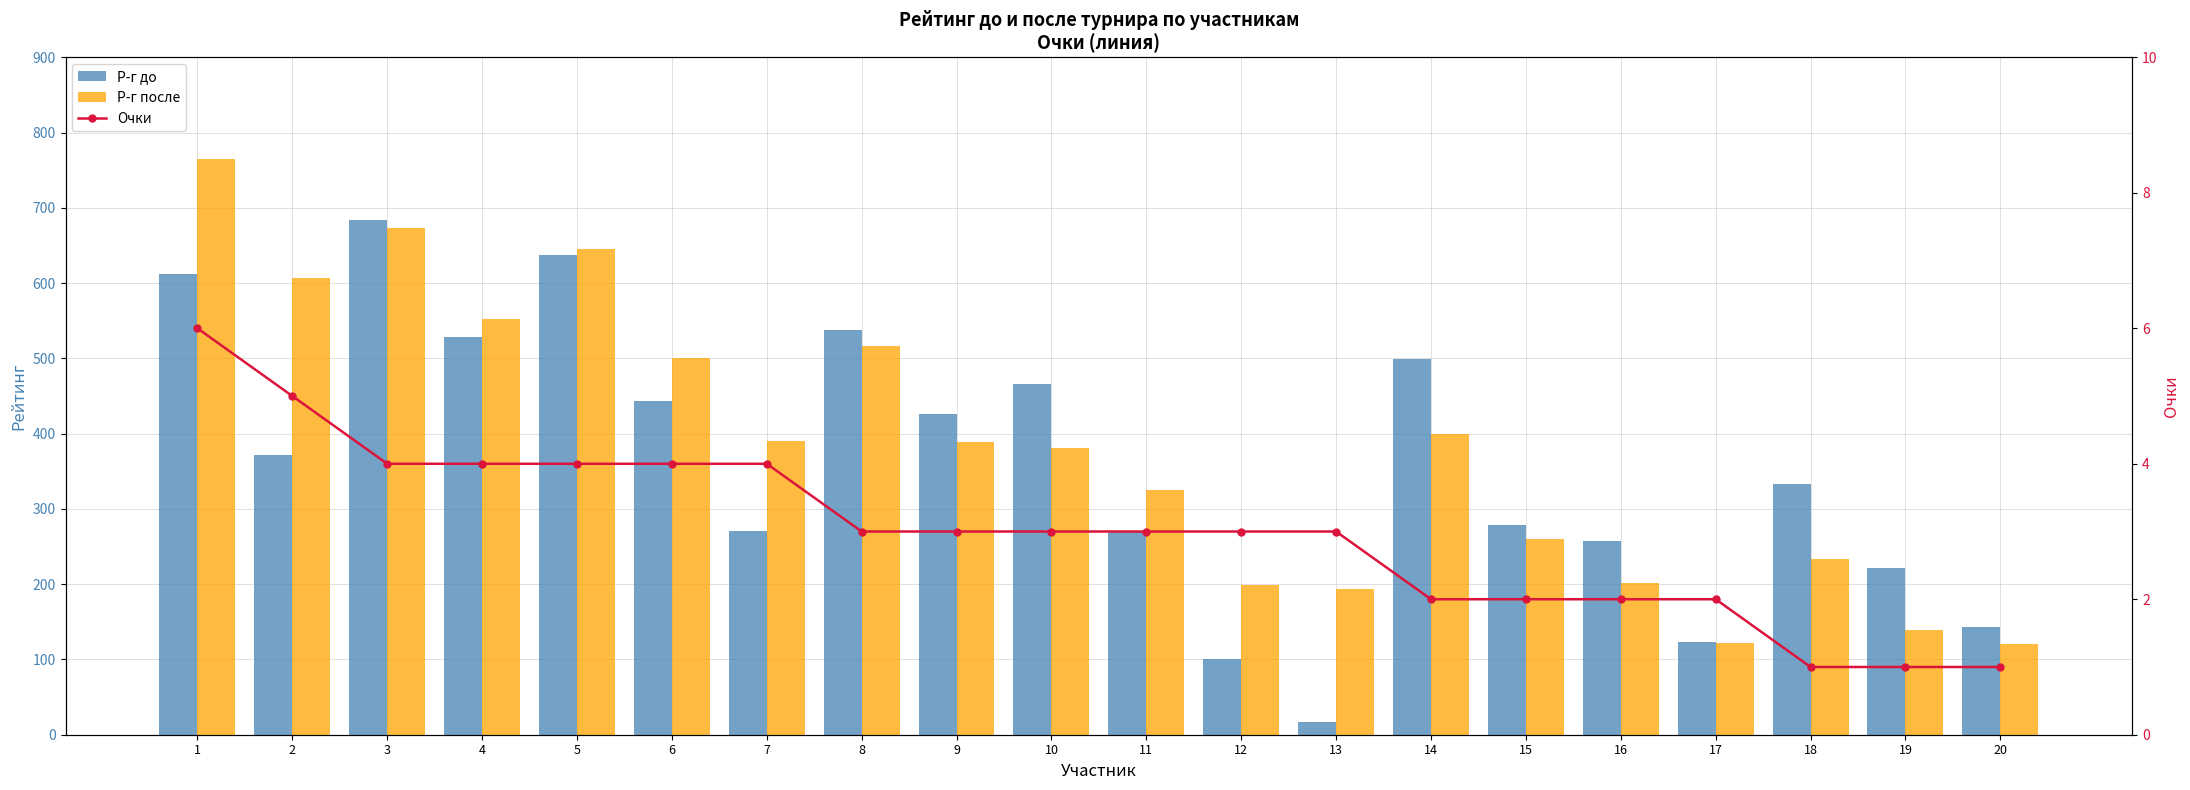

At which category is the sum across all series the highest?

1